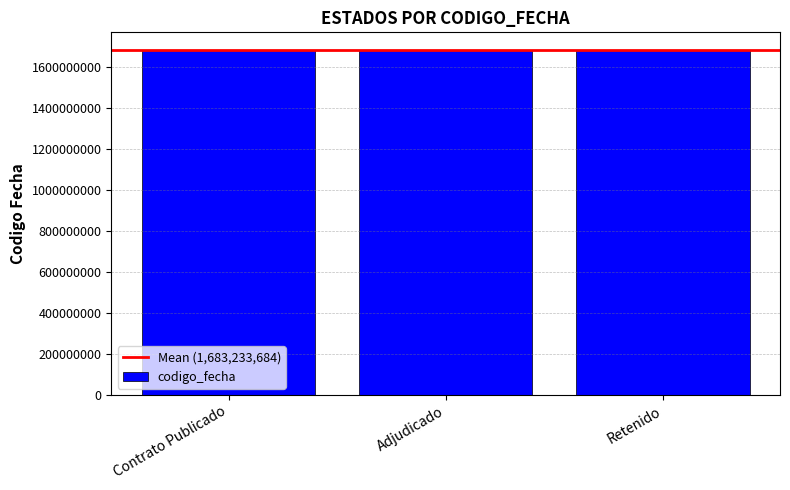

What is the maximum value shown in the chart?

1683539948